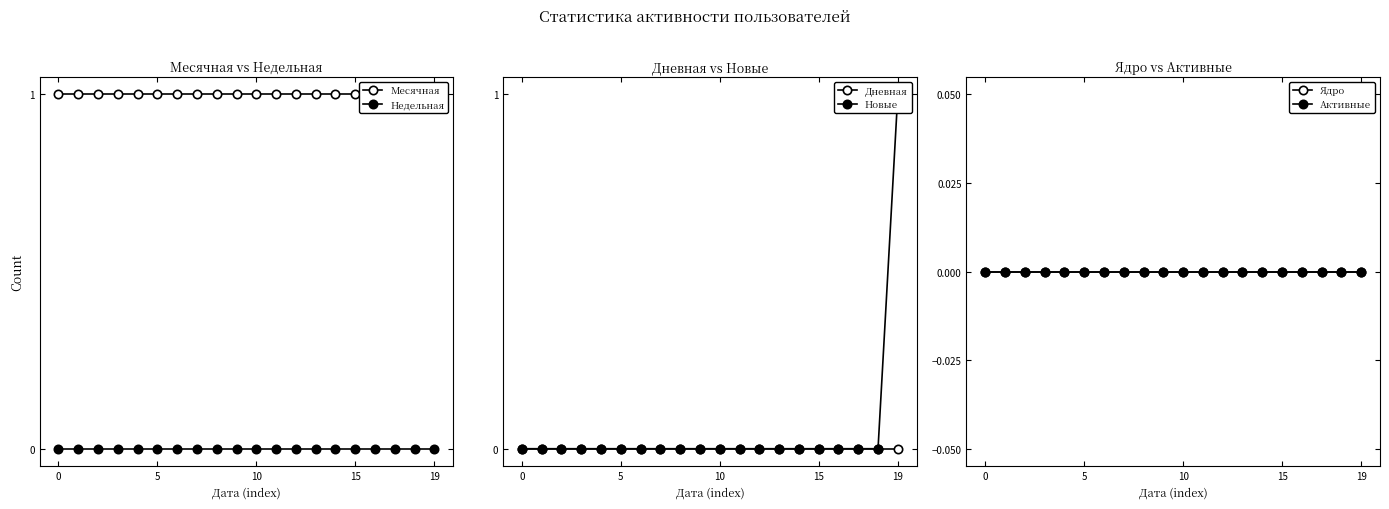

Reading left to right, extract all data points from this chart.

Месячная: 1	1	1	1	1	1	1	1	1	1	1	1	1	1	1	1	1	1	1	1
Недельная: 0	0	0	0	0	0	0	0	0	0	0	0	0	0	0	0	0	0	0	0
Дневная: 0	0	0	0	0	0	0	0	0	0	0	0	0	0	0	0	0	0	0	0
Новые: 0	0	0	0	0	0	0	0	0	0	0	0	0	0	0	0	0	0	0	1
Ядро: 0	0	0	0	0	0	0	0	0	0	0	0	0	0	0	0	0	0	0	0
Активные: 0	0	0	0	0	0	0	0	0	0	0	0	0	0	0	0	0	0	0	0